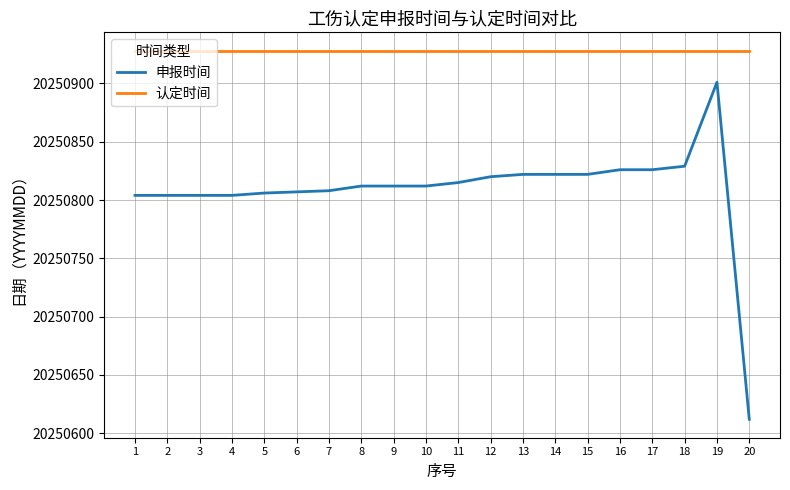

What is the total value across all series at 11?

40501743